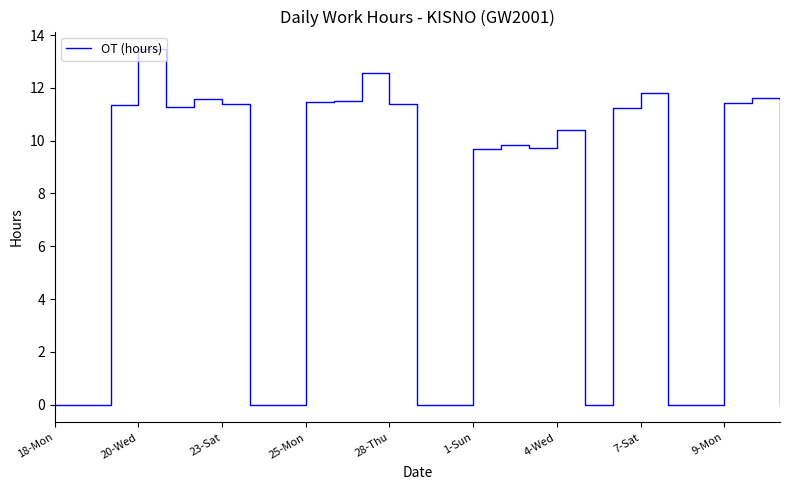

How many distinct data groups are displayed?

1